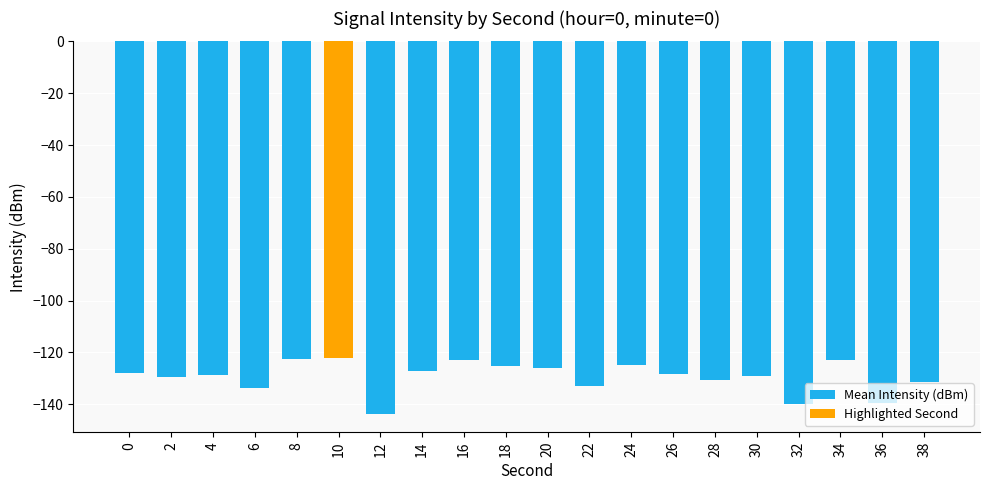

The chart shows a value of -133.0 at 22. True or false?

True